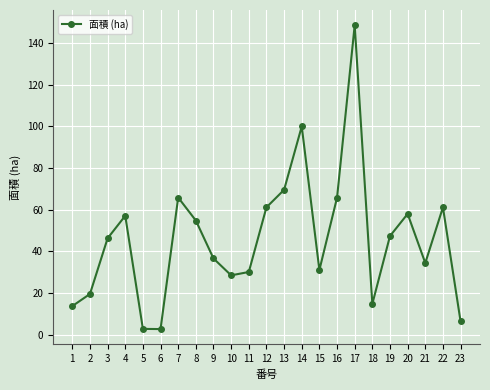

At which category does the data reach its first local peak?

4